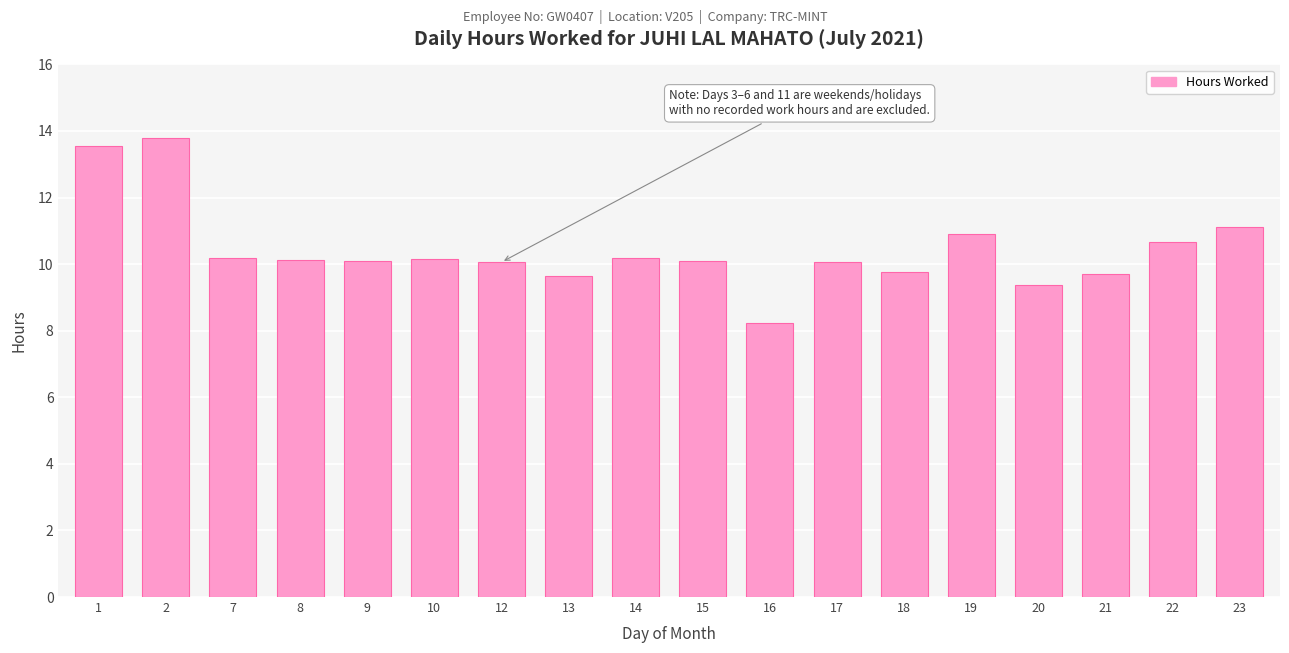

What is the approximate value at 21?

9.7